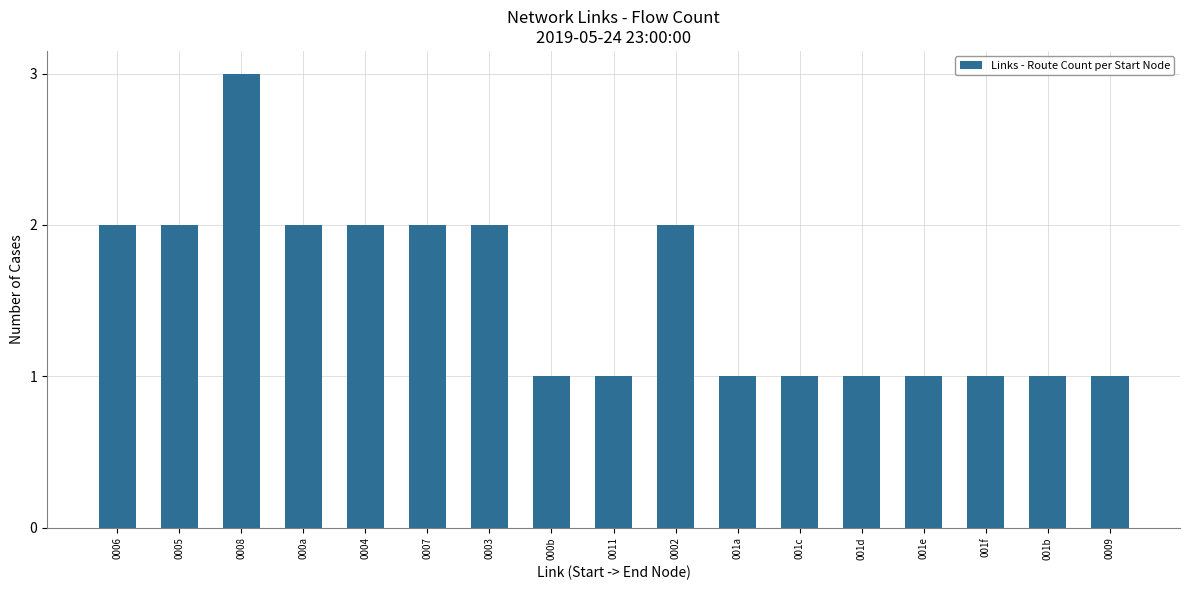

What is the sum of the values at 0008 and 0011?

4